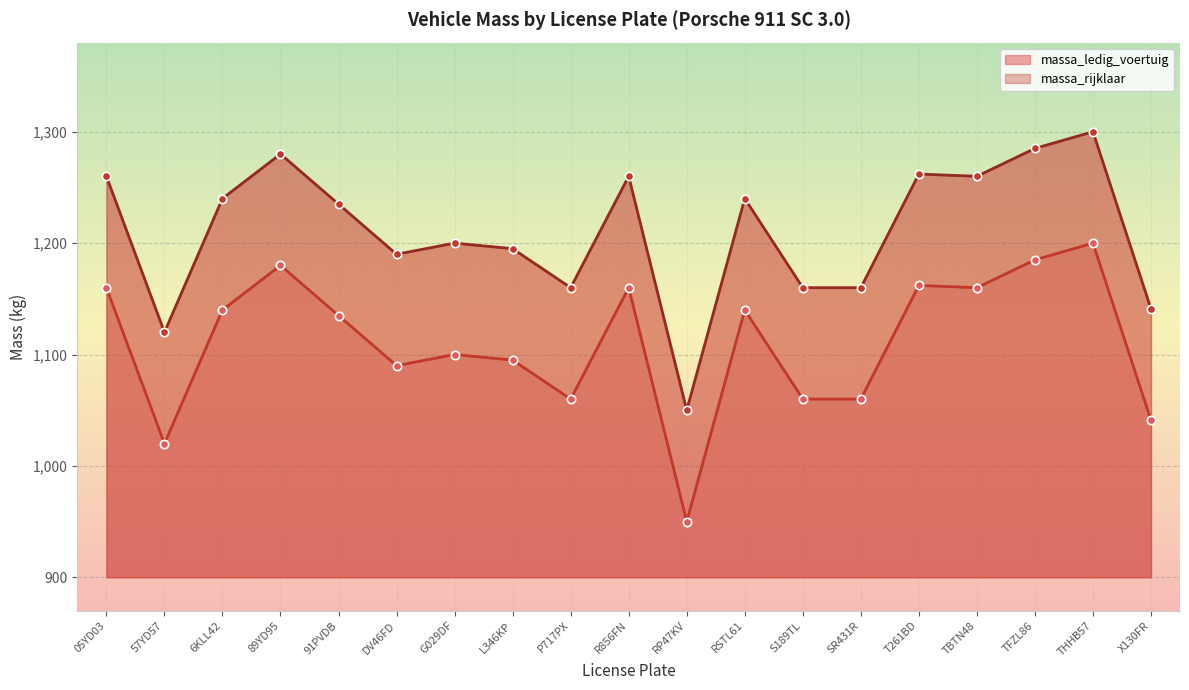

At which label does massa_ledig_voertuig reach its peak?

THHB57